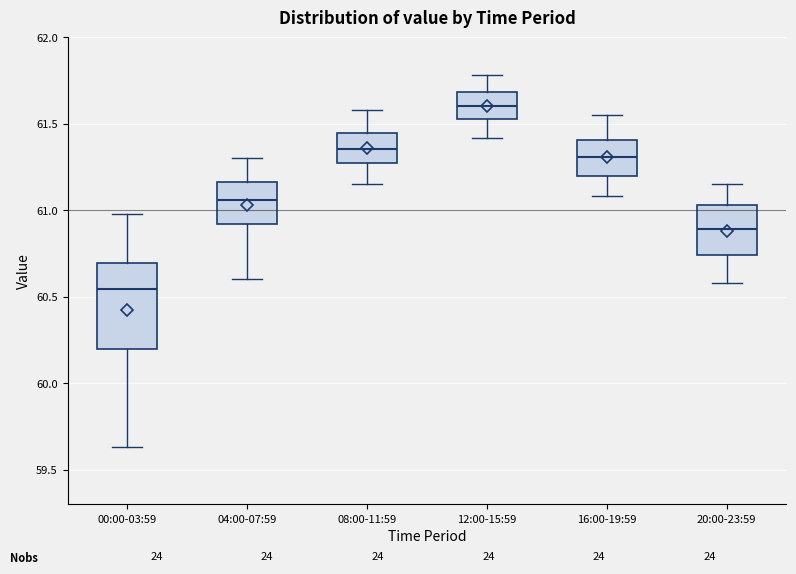

Reading left to right, transcribe this box plot: for each box, give where its median line is, the range the box spans, and where its two whiskers end, as read against the y-axis. The values are not printed on the chart, so give them approximately, as read against the axis.

00:00-03:59: median 60.55, box 60.20 to 60.70, whiskers 59.65 to 61.00
04:00-07:59: median 61.05, box 60.90 to 61.15, whiskers 60.60 to 61.30
08:00-11:59: median 61.35, box 61.30 to 61.45, whiskers 61.15 to 61.60
12:00-15:59: median 61.60, box 61.55 to 61.70, whiskers 61.40 to 61.80
16:00-19:59: median 61.30, box 61.20 to 61.40, whiskers 61.10 to 61.55
20:00-23:59: median 60.90, box 60.75 to 61.05, whiskers 60.60 to 61.15